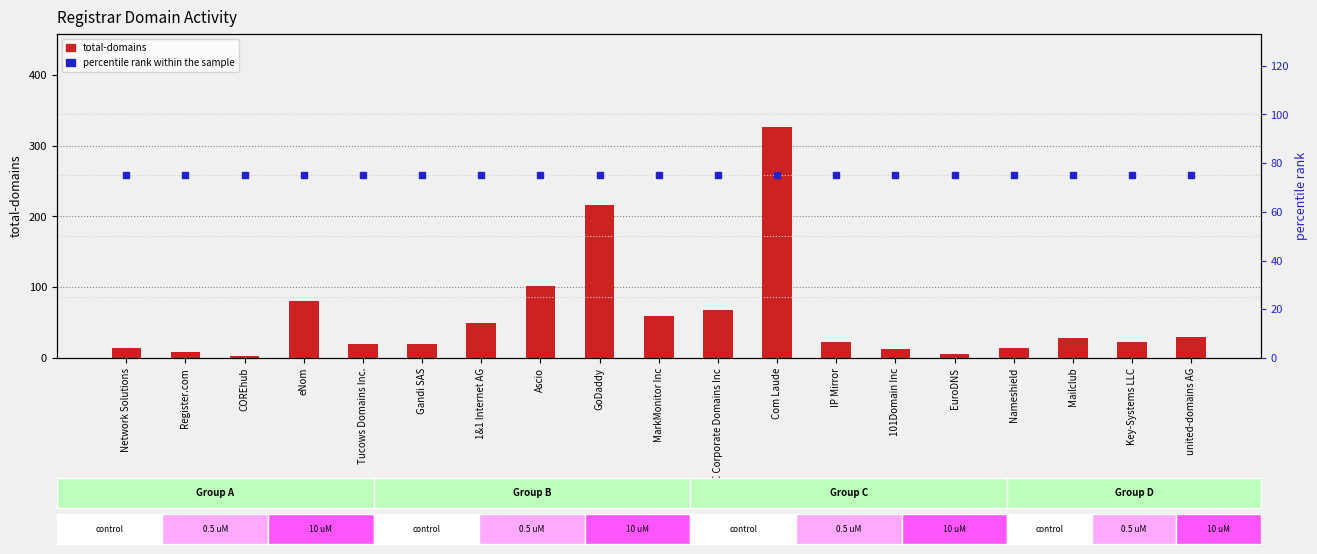

Which series reaches the maximum Y coordinate?

total-domains